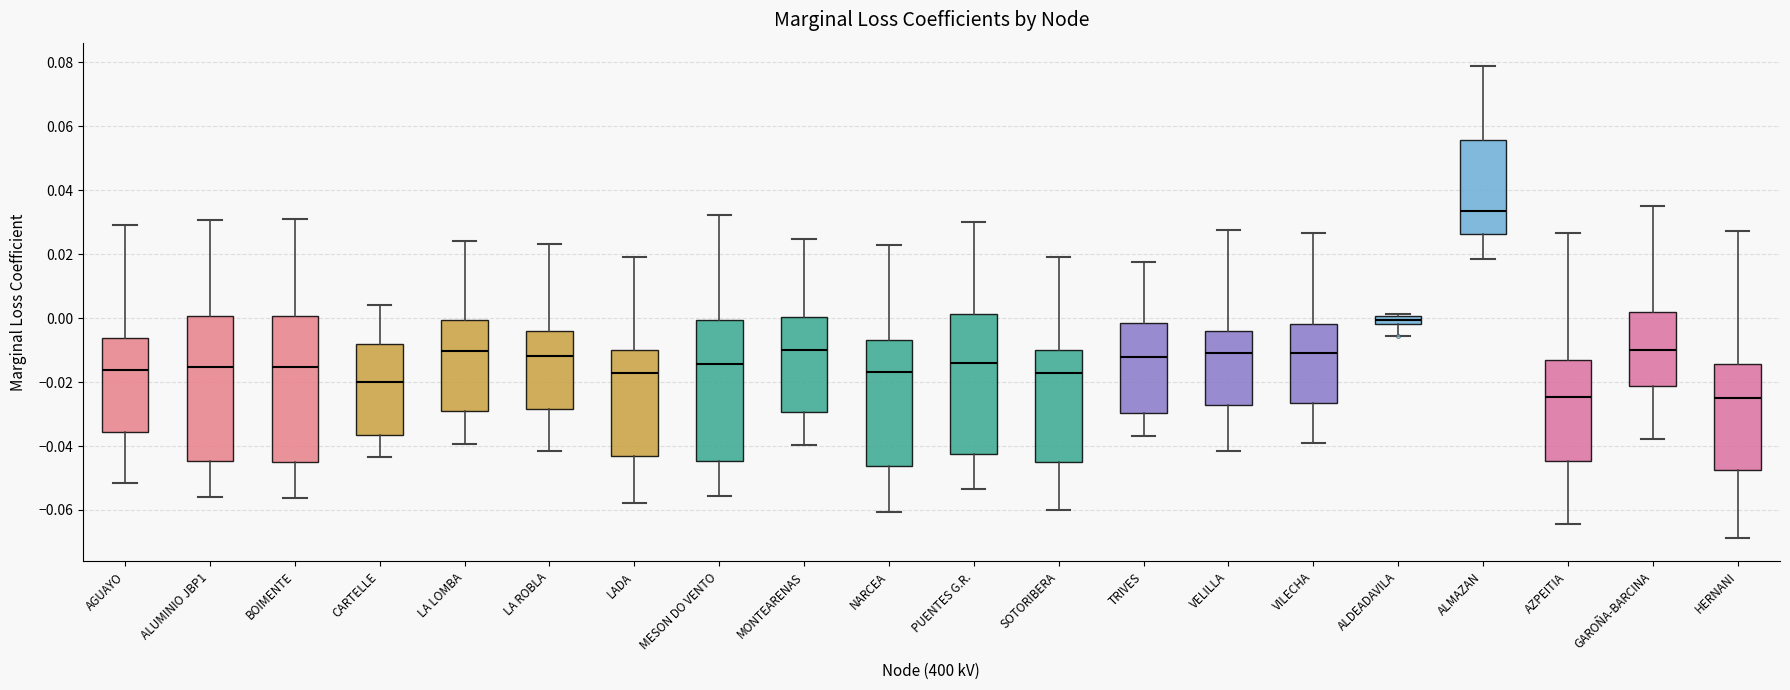

Which box has the highest median line?

ALMAZAN